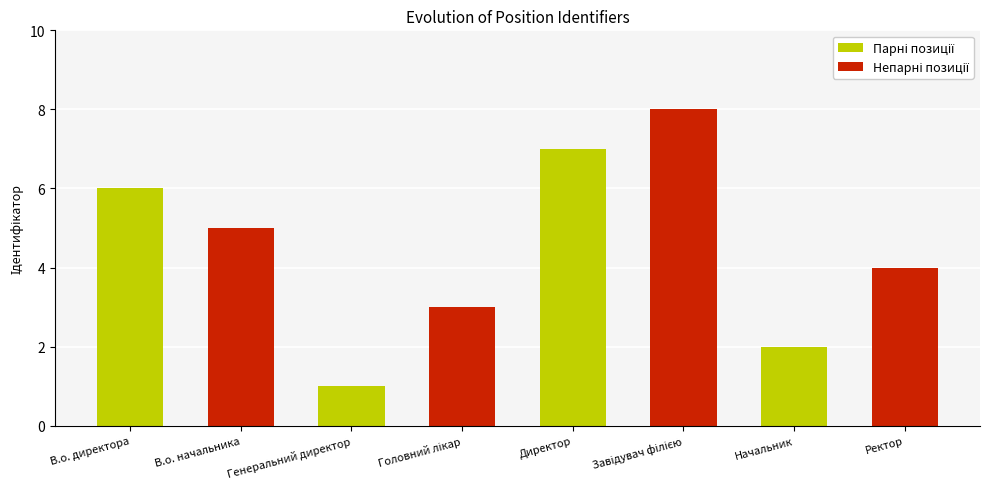

Where is the data nearest to the value 4?

Ректор